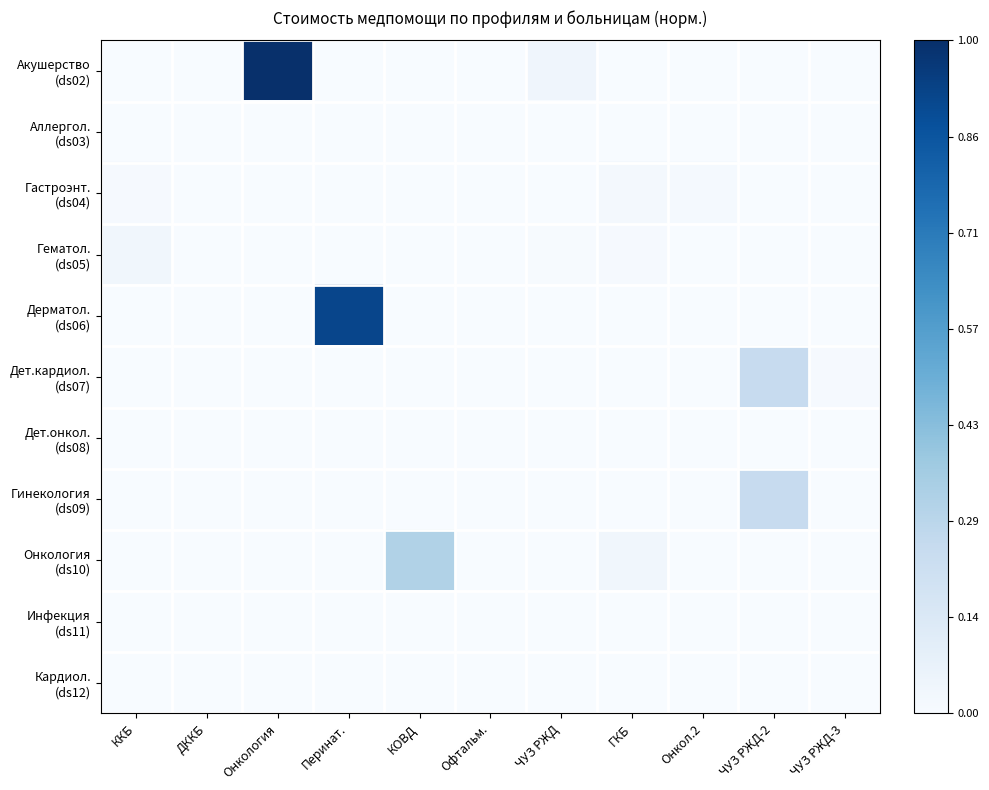

Which series has the widest spread of values?

Акушерство (ds02)